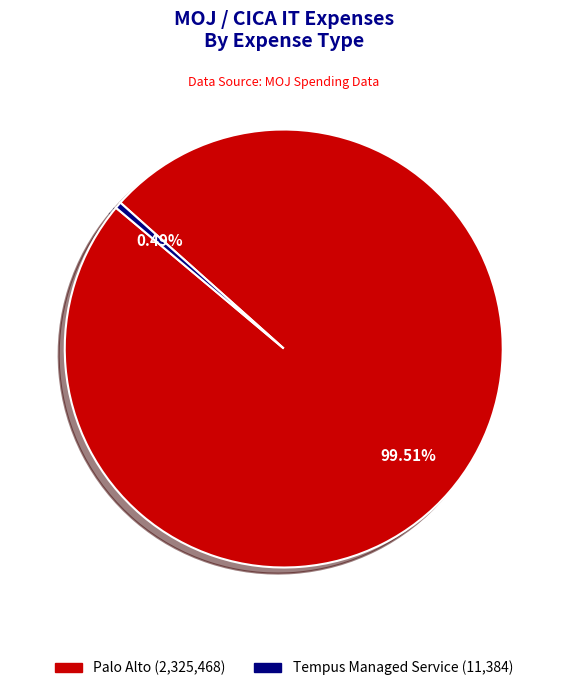

True or false: Tempus Managed Service accounts for 0% of the total.

True